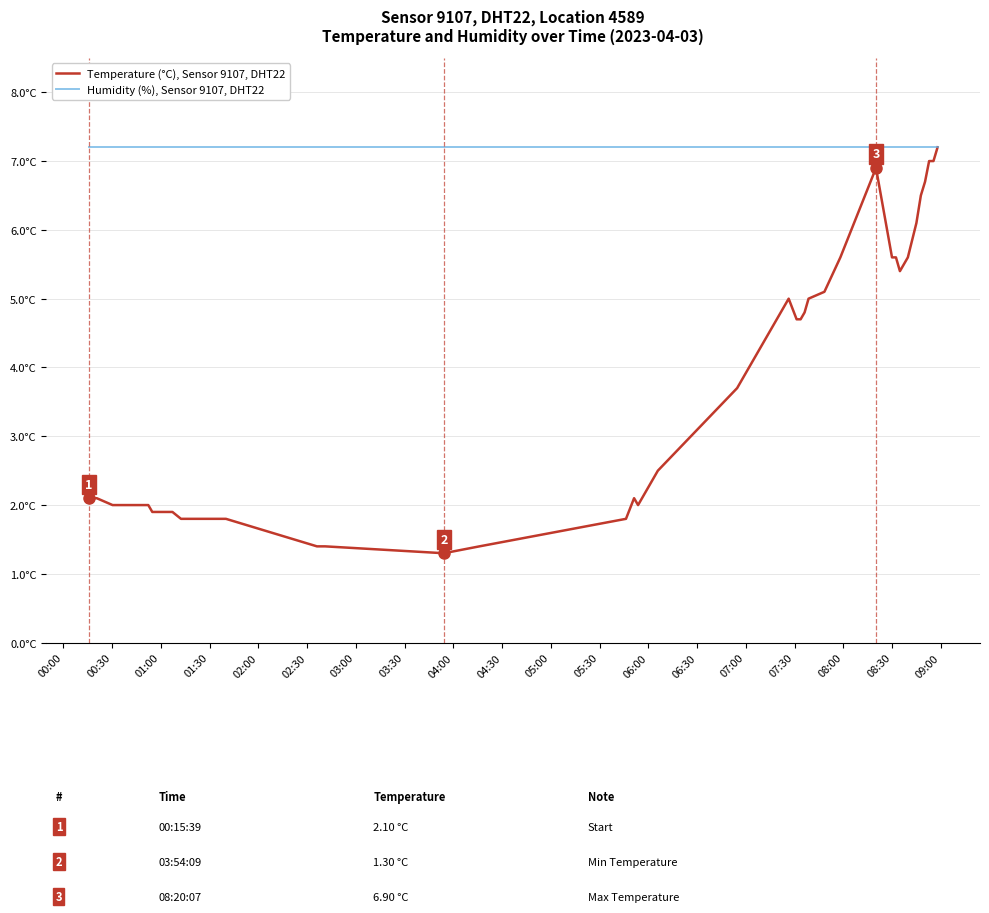

Which series has the widest spread of values?

Temperature (°C), Sensor 9107, DHT22